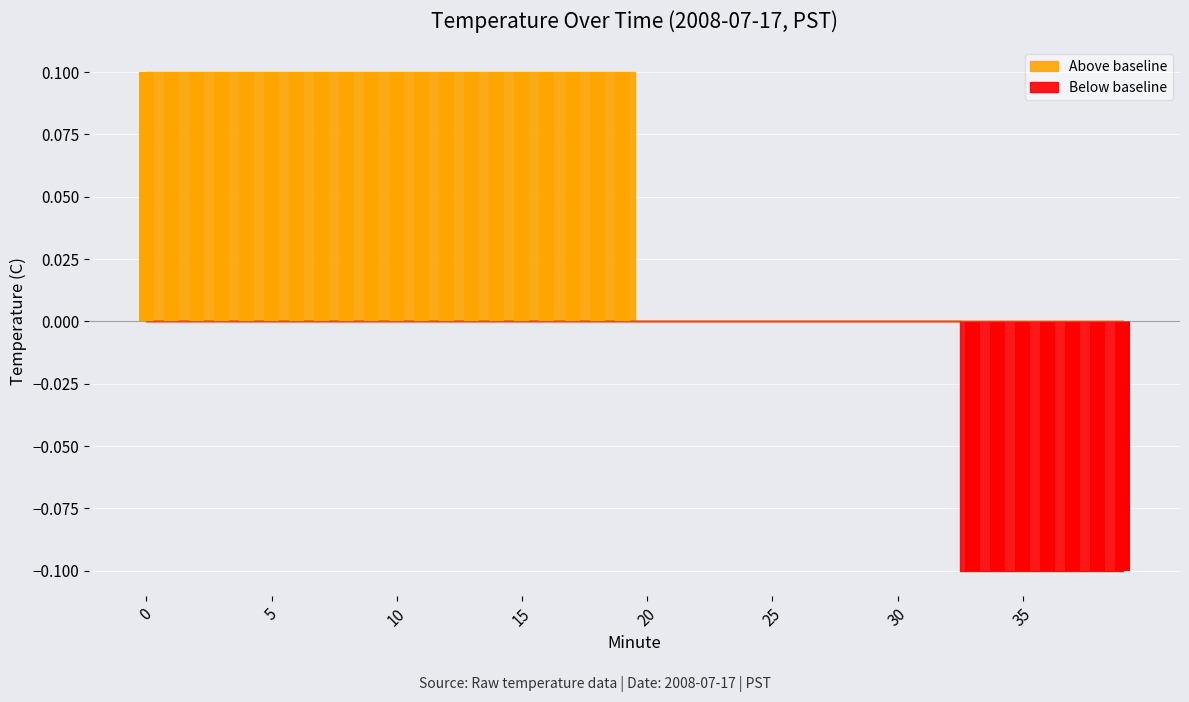

Does the chart contain stacked bars?

No